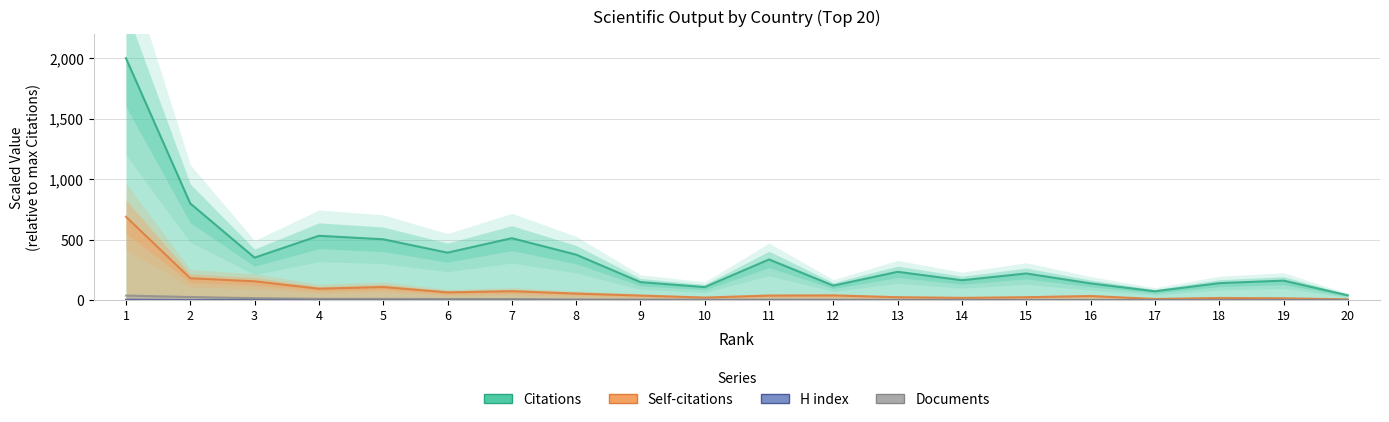

What is the minimum value for Self-citations?

8.7